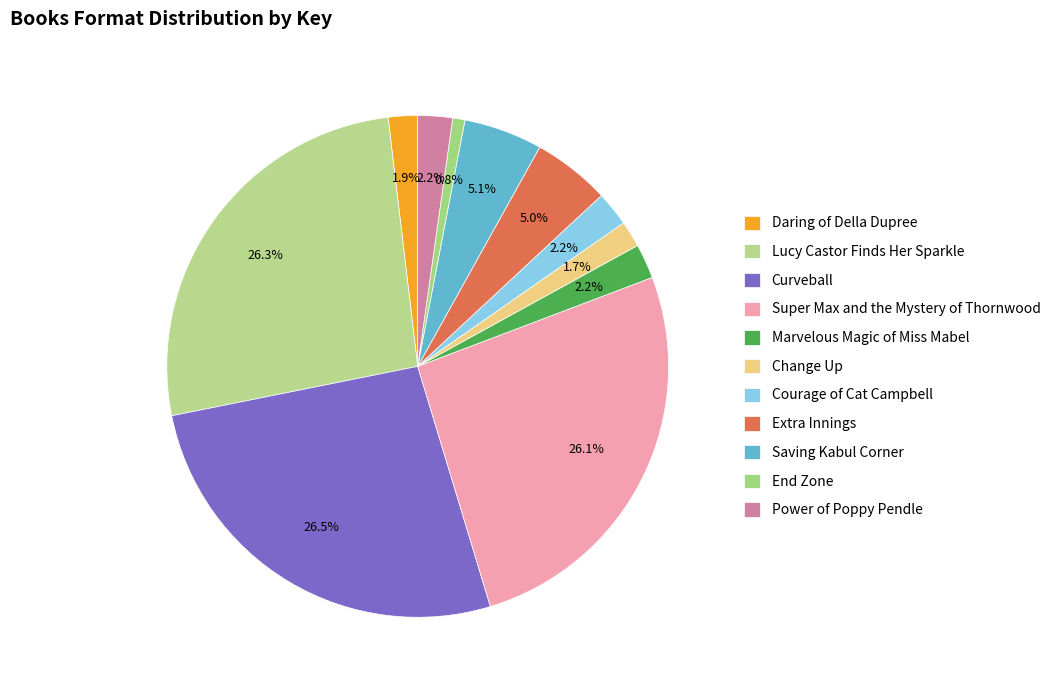

Between Extra Innings and Daring of Della Dupree, which is larger?

Extra Innings